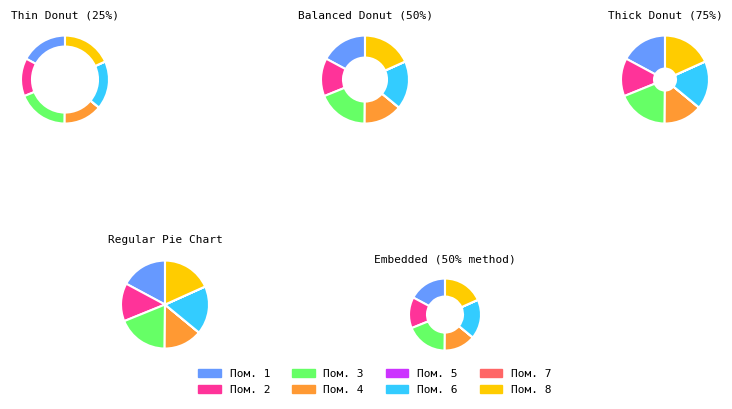

Between 4 and 8, which is larger?

8